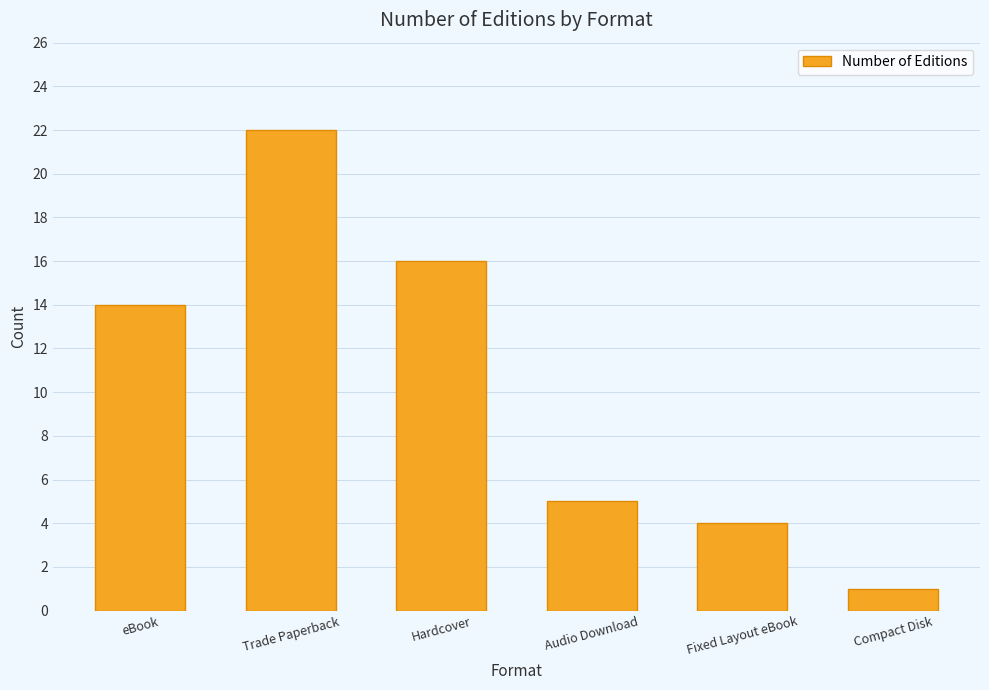

What is the difference between the values at Trade Paperback and Fixed Layout eBook?

18